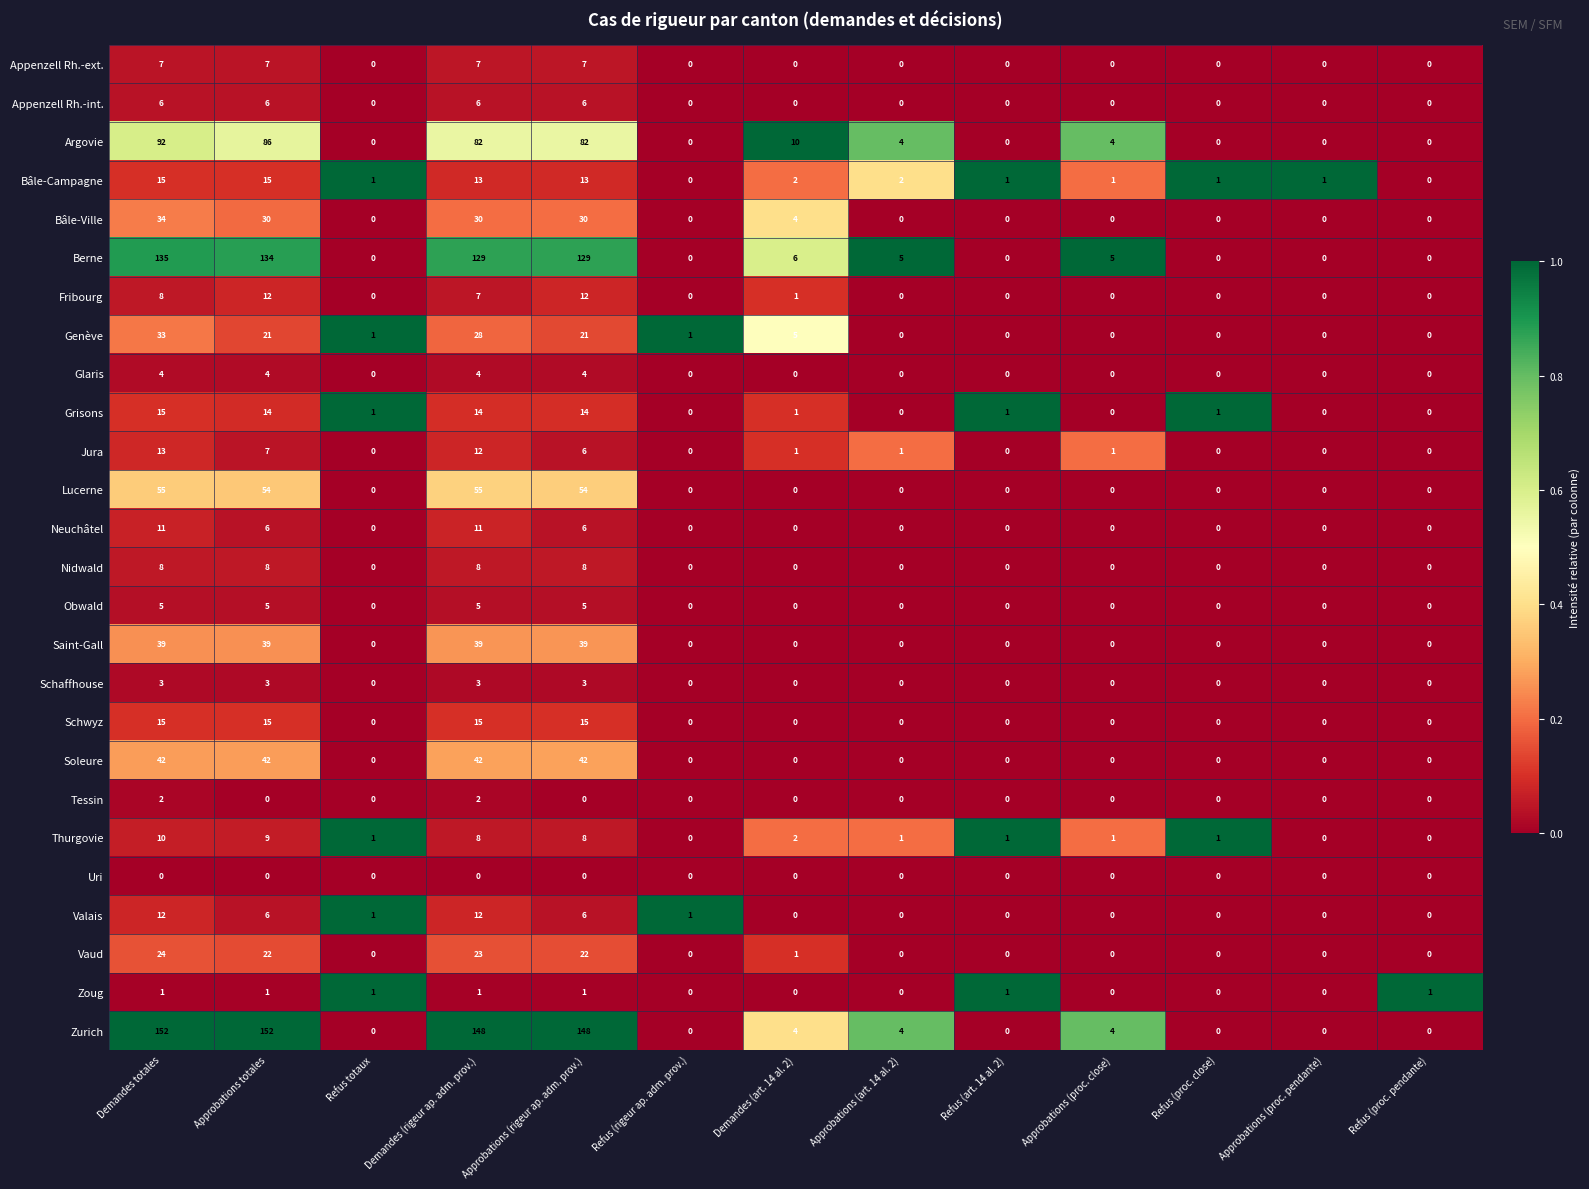

Which series has the largest total across all categories?

Zurich